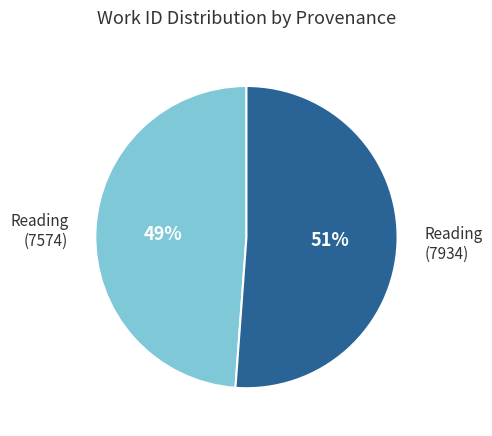

Do Reading (7574) and Reading (7934) together represent more than half of the pie?

Yes